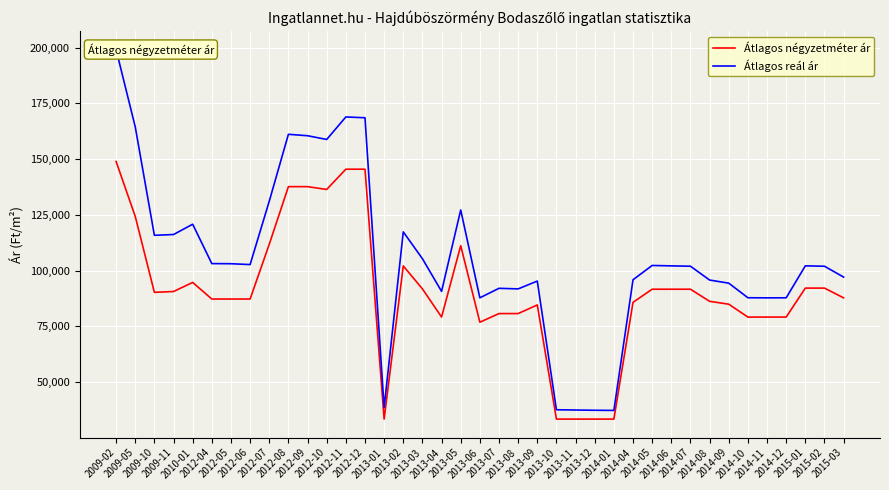

List the series in order of their overall mean, lowest first.

Átlagos négyzetméter ár, Átlagos reál ár